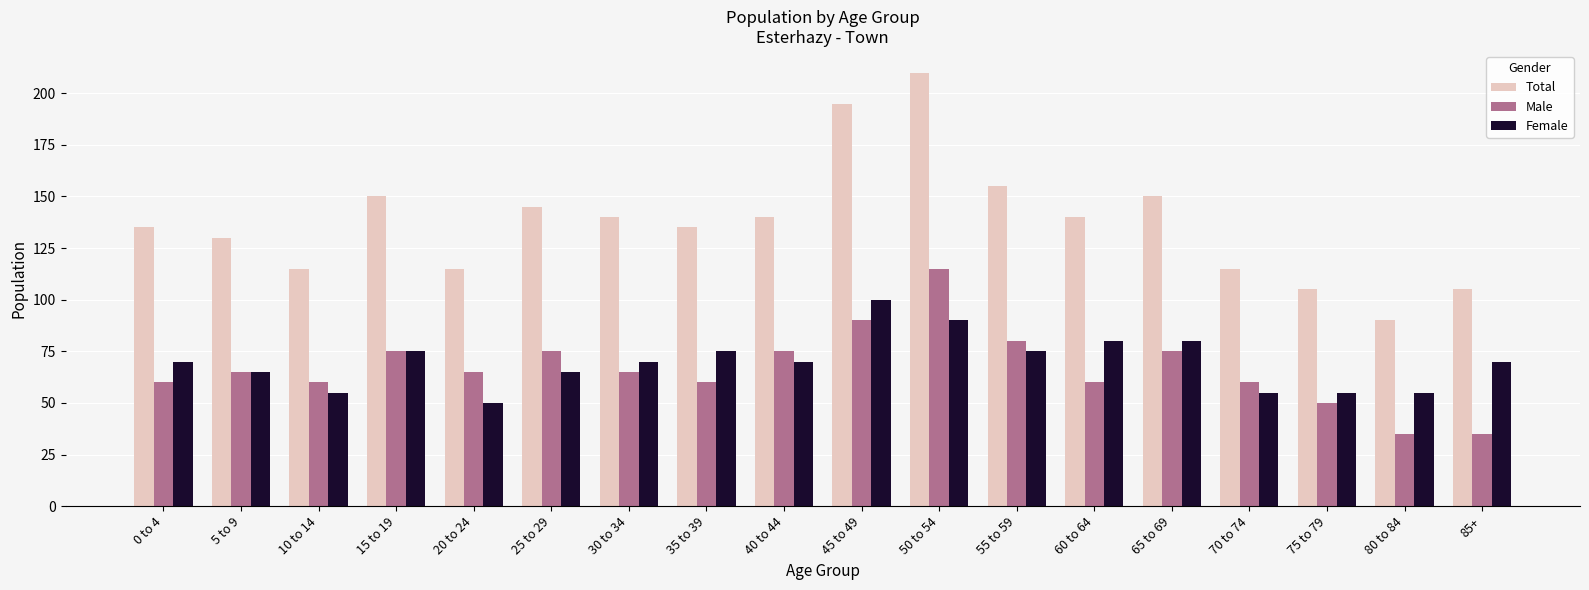

What is the maximum value shown in the chart?

210